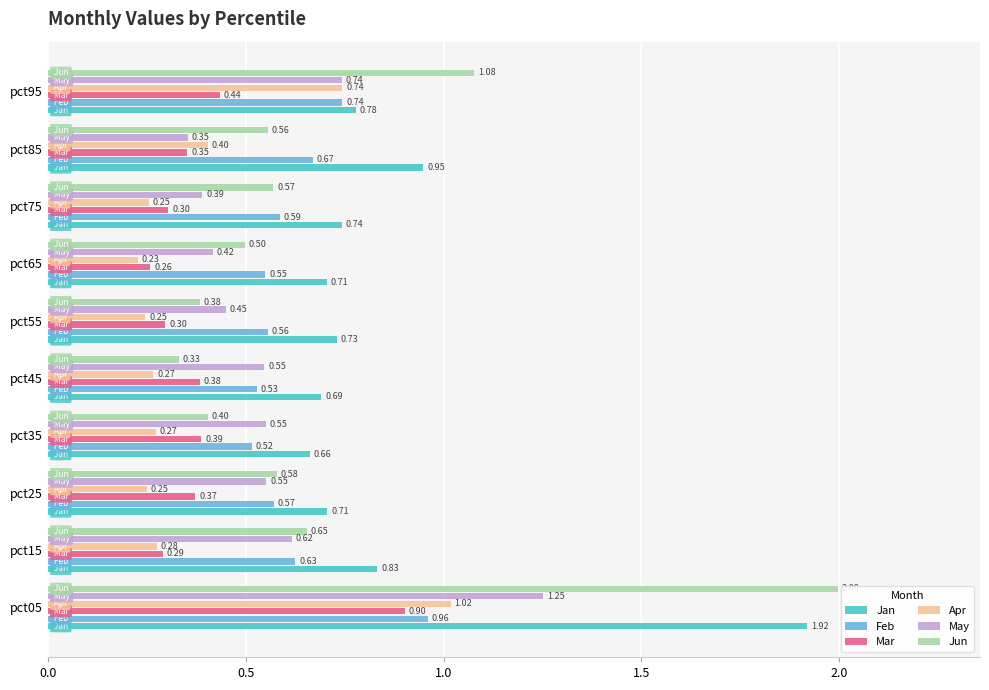

Rank the series at pct05 from highest to lowest value.

Jun, Jan, May, Apr, Feb, Mar